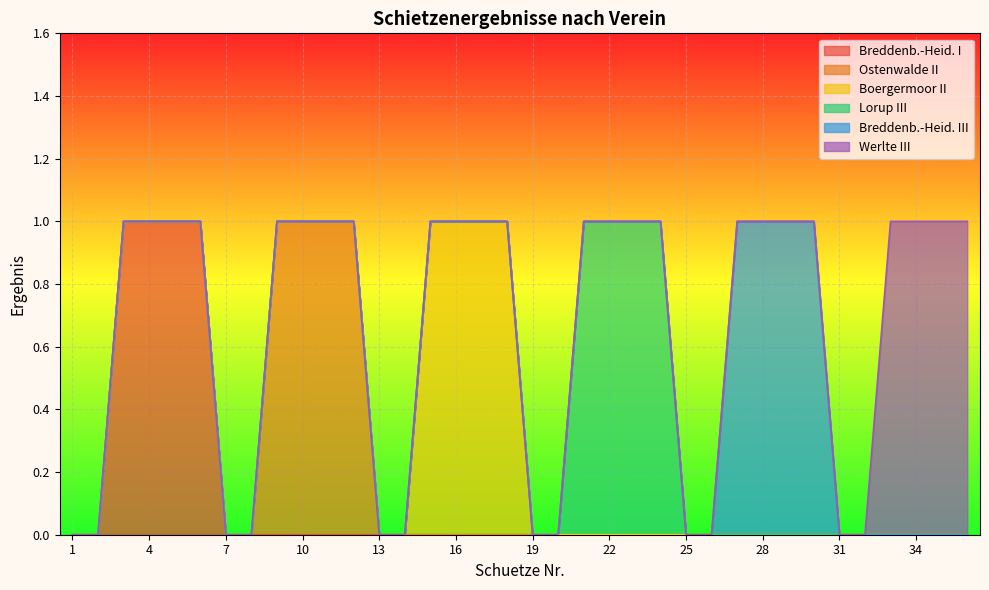

What is the difference between the maximum and second lowest values in the Breddenb.-Heid. I series?

1